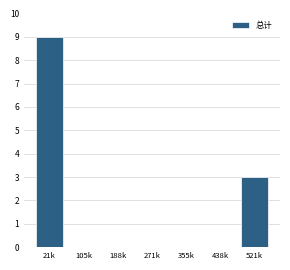

The value at 438k is 0. True or false?

True